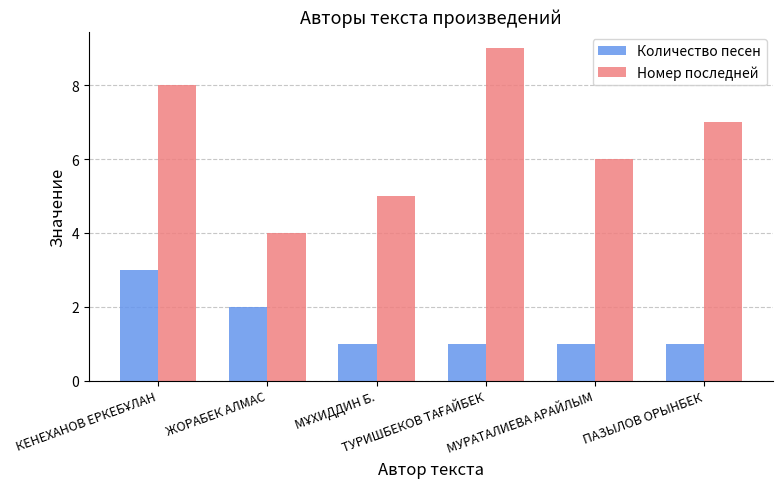

Count the Номер последней values in the range 5 to 8.

4